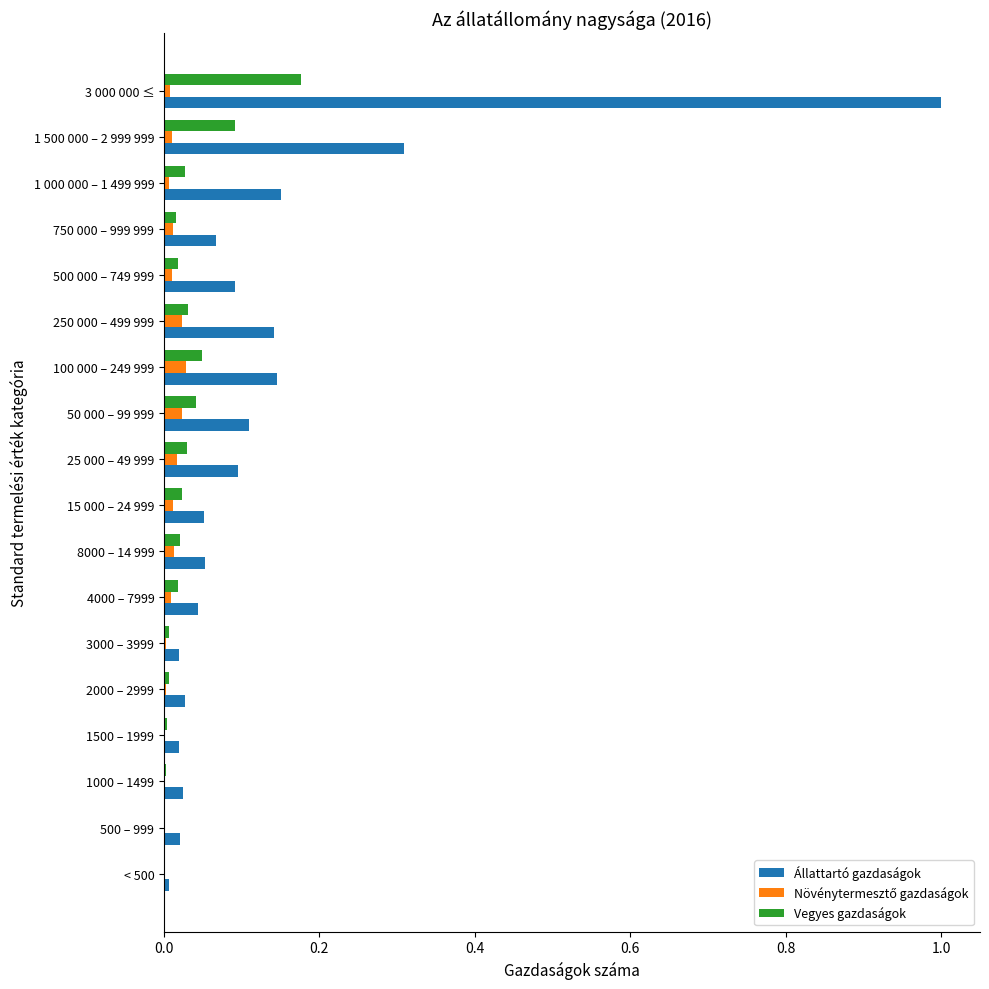

Which label corresponds to the largest value in the chart?

3 000 000 ≤